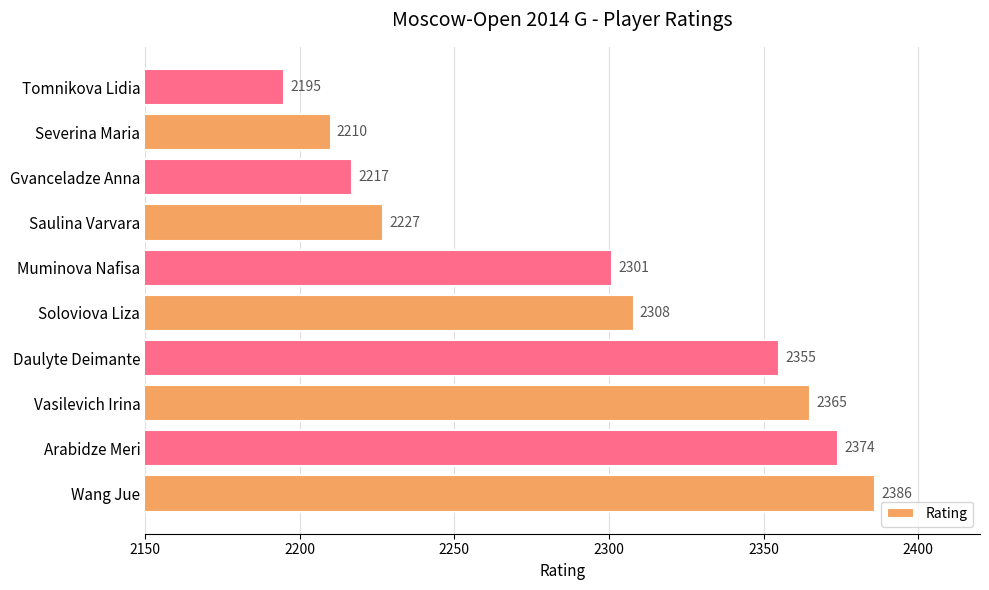

At which label is the value closest to 2290?

Muminova Nafisa